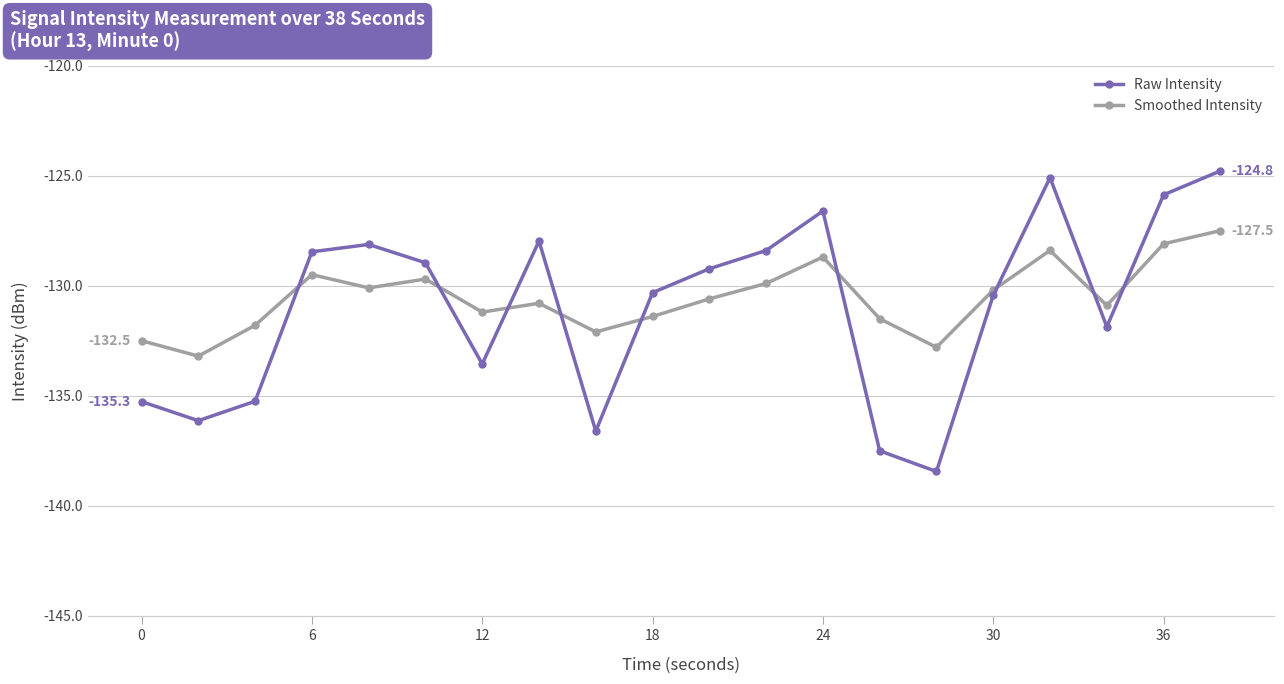

What is the smallest value displayed?

-138.4